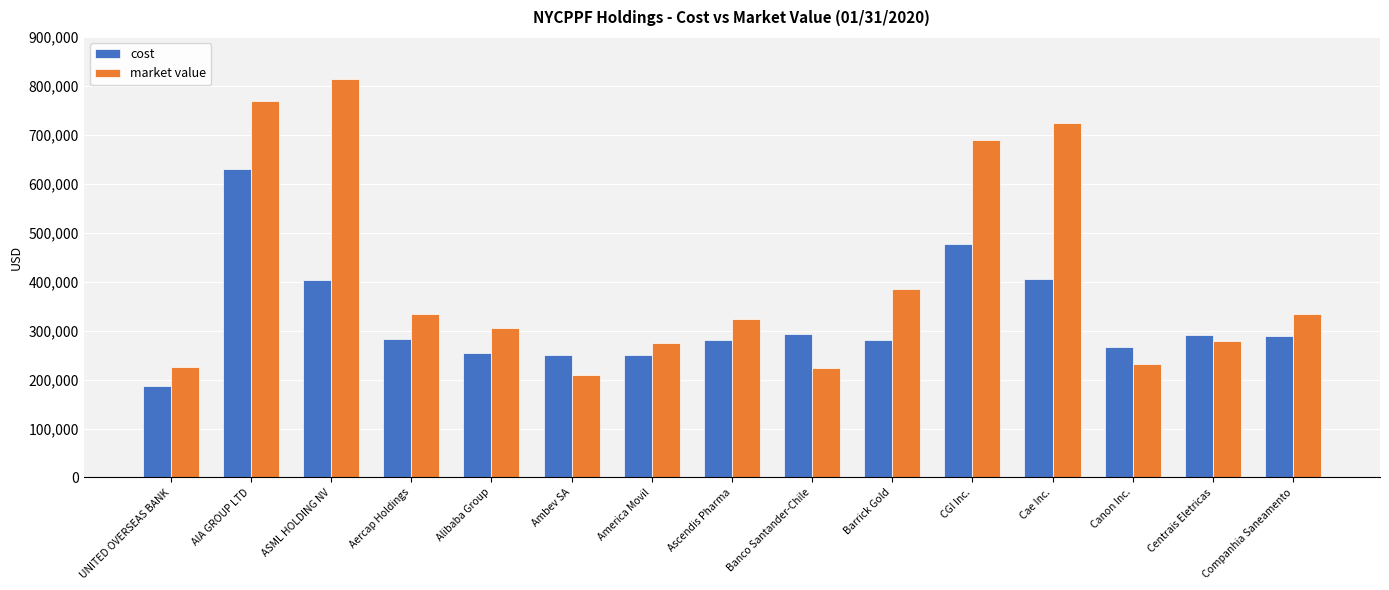

Rank the series at Companhia Saneamento from lowest to highest value.

cost, market value